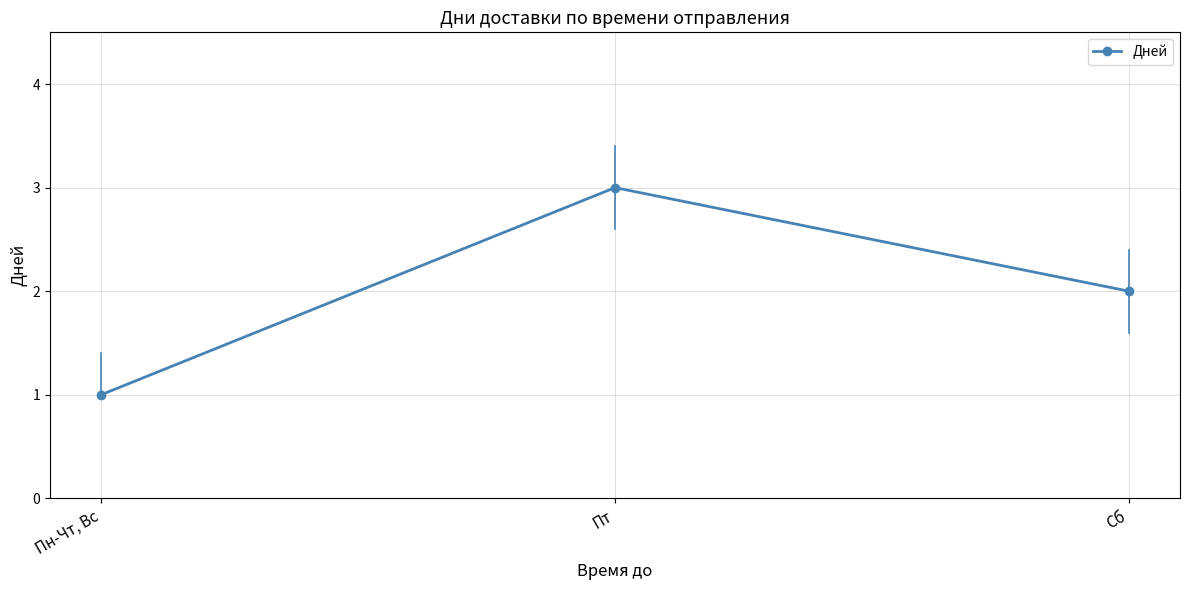

Is this an area chart (filled region under the line)?

No